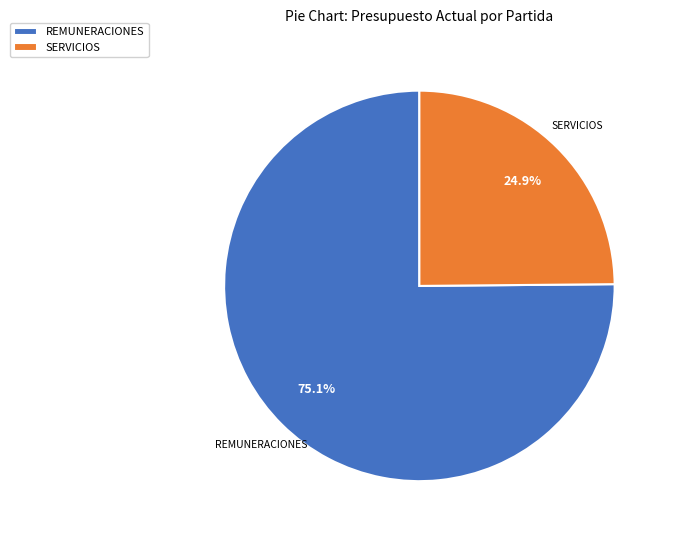

Which has a higher value, REMUNERACIONES or SERVICIOS?

REMUNERACIONES